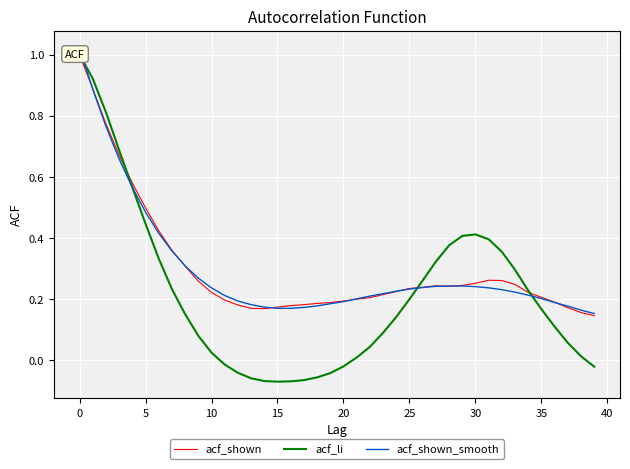

Reading right to left, extract all data points from this chart.

acf_shown: 0.1	0.2	0.2	0.2	0.2	0.2	0.2	0.3	0.3	0.3	0.2	0.2	0.2	0.2	0.2	0.2	0.2	0.2	0.2	0.2	0.2	0.2	0.2	0.2	0.2	0.2	0.2	0.2	0.2	0.2	0.3	0.3	0.4	0.4	0.5	0.6	0.7	0.8	0.9	1.0
acf_li: -0.0	0.0	0.1	0.1	0.2	0.2	0.3	0.4	0.4	0.4	0.4	0.4	0.3	0.3	0.2	0.1	0.1	0.0	0.0	-0.0	-0.0	-0.1	-0.1	-0.1	-0.1	-0.1	-0.1	-0.0	-0.0	0.0	0.1	0.2	0.2	0.3	0.4	0.6	0.7	0.8	0.9	1.0
acf_shown_smooth: 0.2	0.2	0.2	0.2	0.2	0.2	0.2	0.2	0.2	0.2	0.2	0.2	0.2	0.2	0.2	0.2	0.2	0.2	0.2	0.2	0.2	0.2	0.2	0.2	0.2	0.2	0.2	0.2	0.2	0.2	0.3	0.3	0.4	0.4	0.5	0.6	0.7	0.8	0.9	1.0